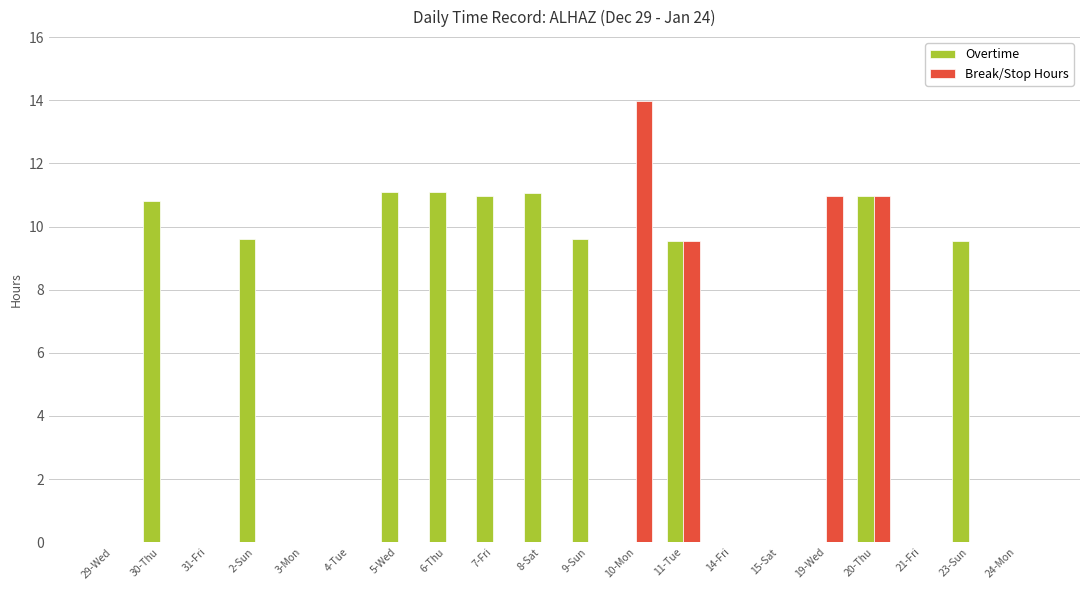

The value of Overtime at 23-Sun is 3.9. True or false?

False